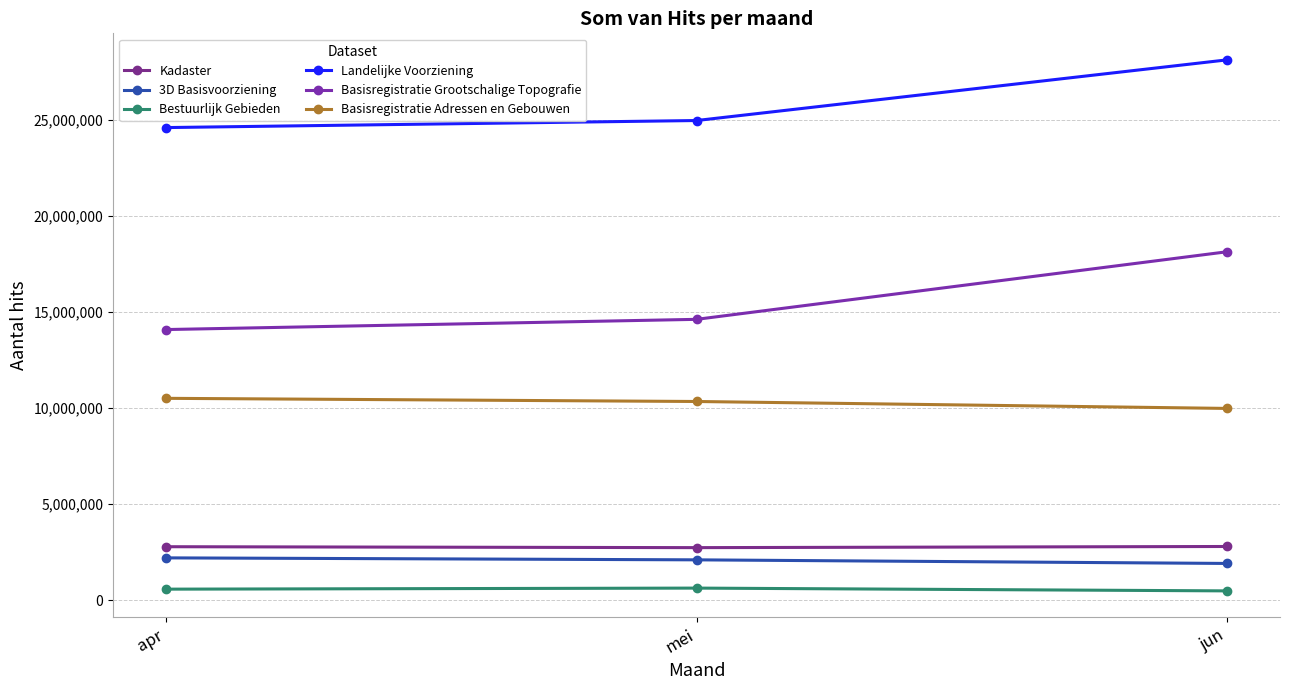

List the labels in order of Basisregistratie Adressen en Gebouwen value, smallest first.

jun, mei, apr